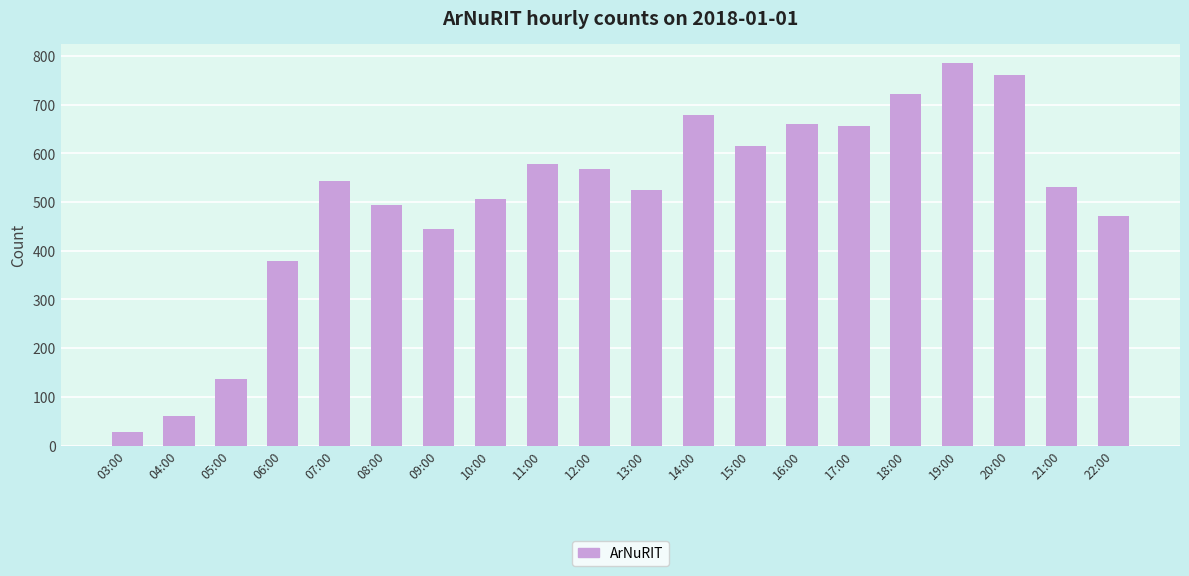

The chart shows a value of 579 at 11:00. True or false?

True